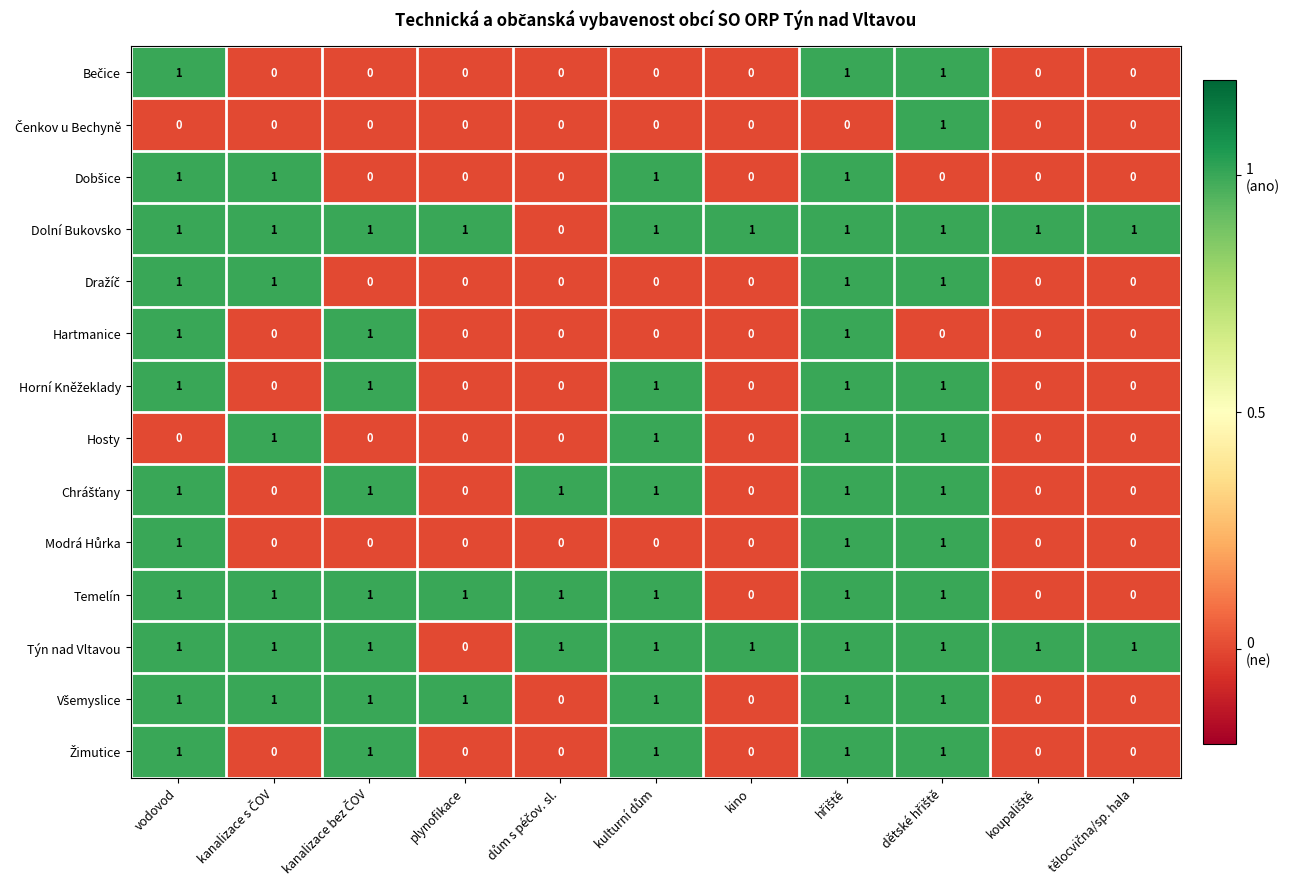

At how many categories does at least one series exceed 0?

11